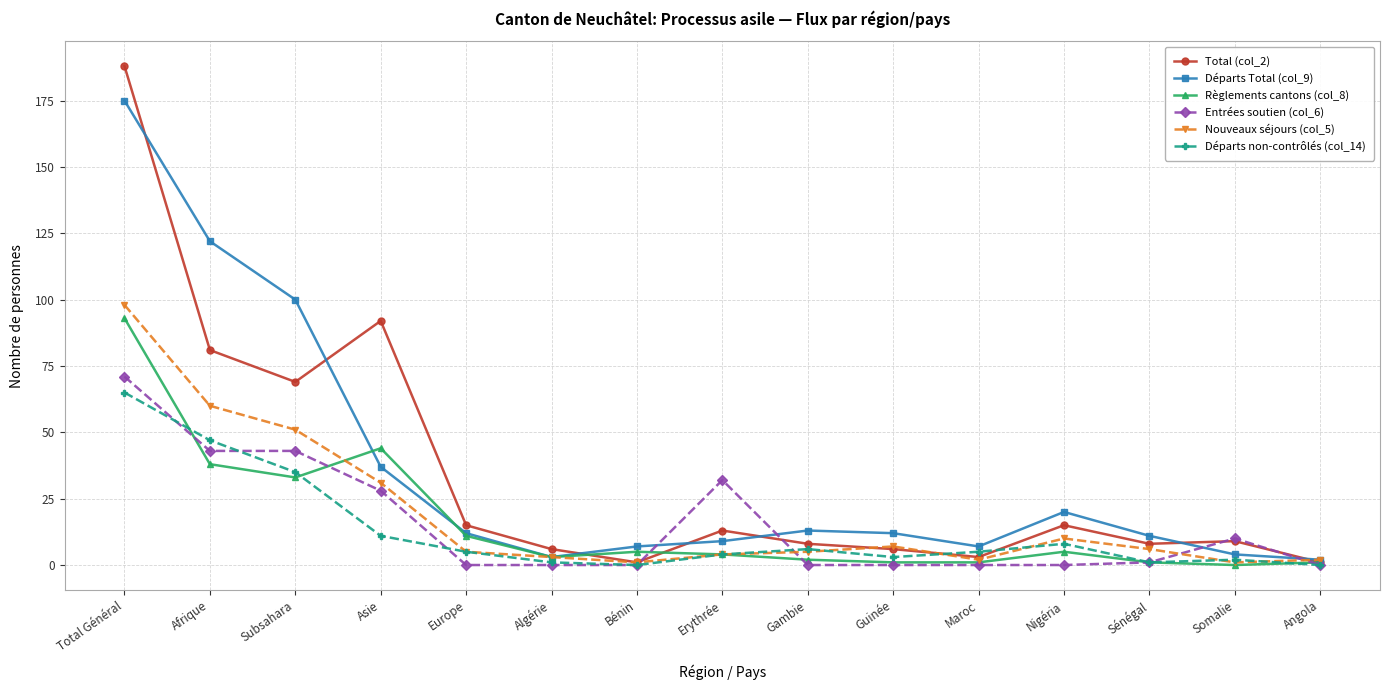

What are all the series names shown in the legend?

Total (col_2), Départs Total (col_9), Règlements cantons (col_8), Entrées soutien (col_6), Nouveaux séjours (col_5), Départs non-contrôlés (col_14)